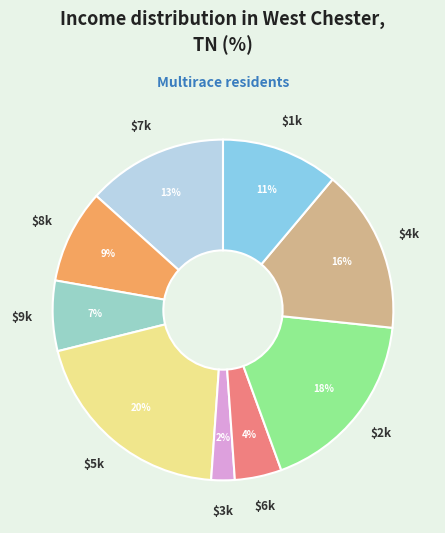

Does $3k represent more than half of the total?

No